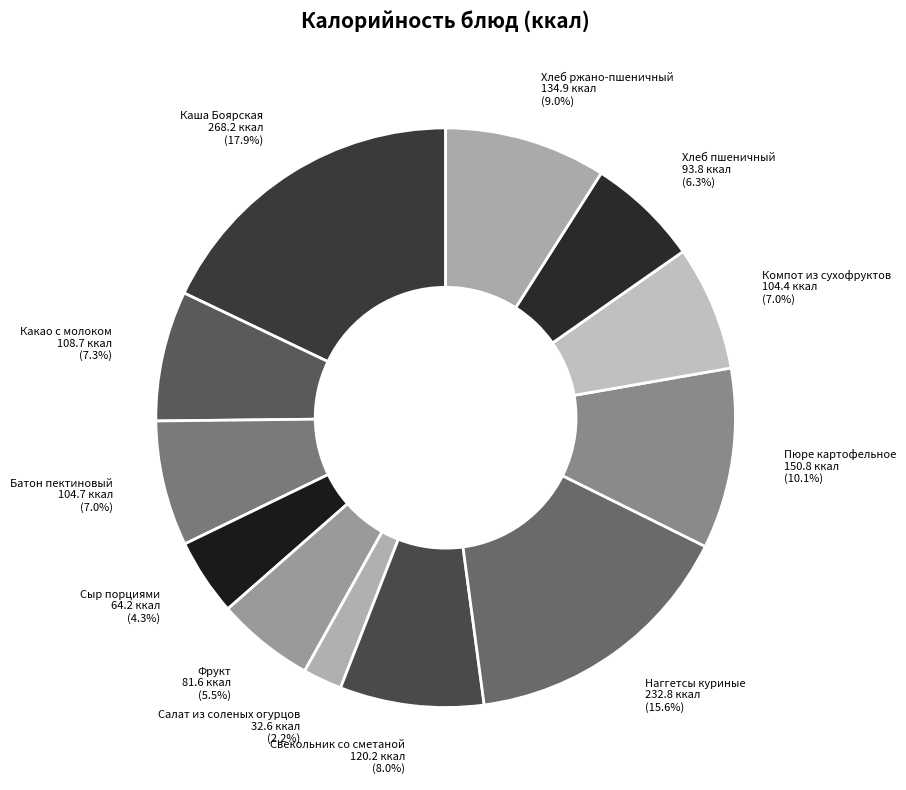

Between Салат из соленых огурцов and Компот из сухофруктов, which is larger?

Компот из сухофруктов